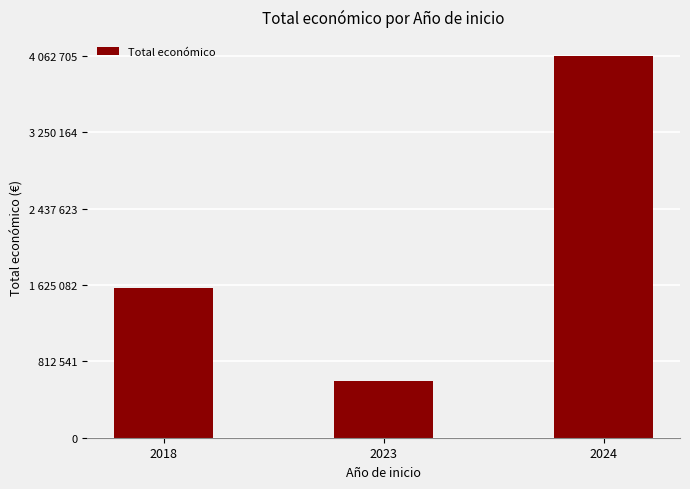

What is the sum of the values at 2024 and 2023?

4661614